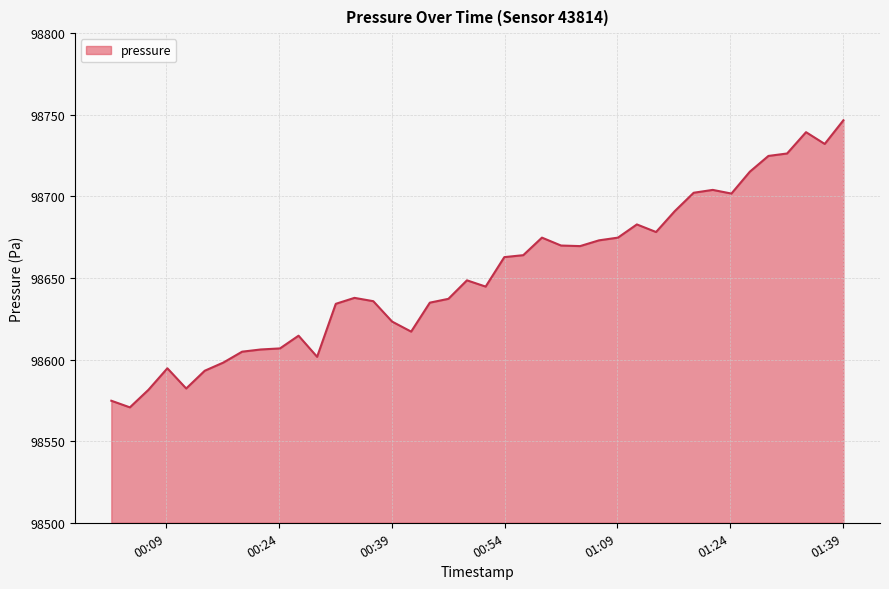

What is the difference between the maximum and minimum values?

175.9